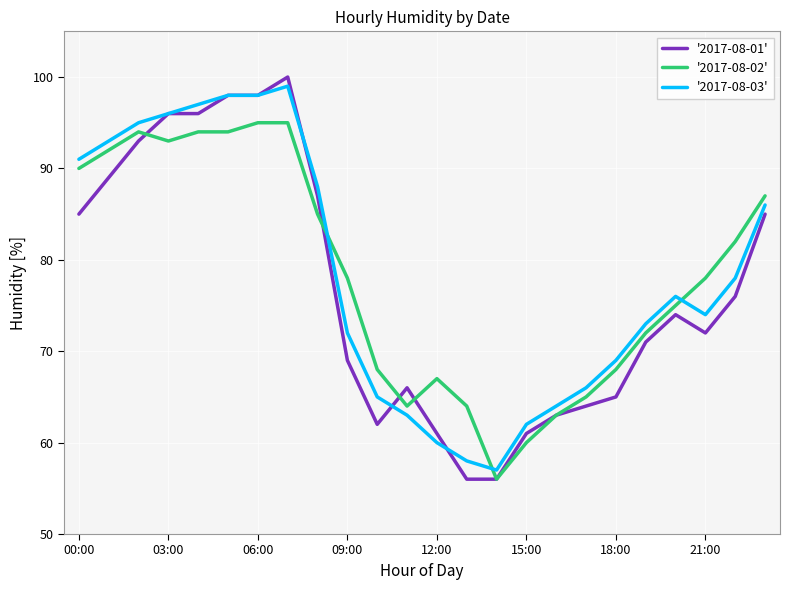

Which series has the largest range (max minus min)?

'2017-08-01'